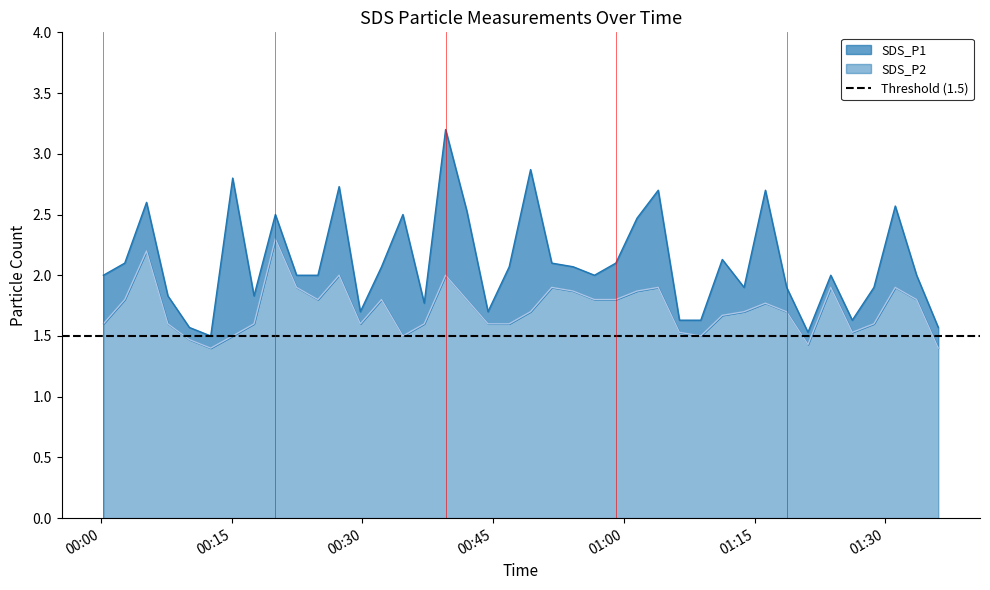

How many series are shown in this chart?

2